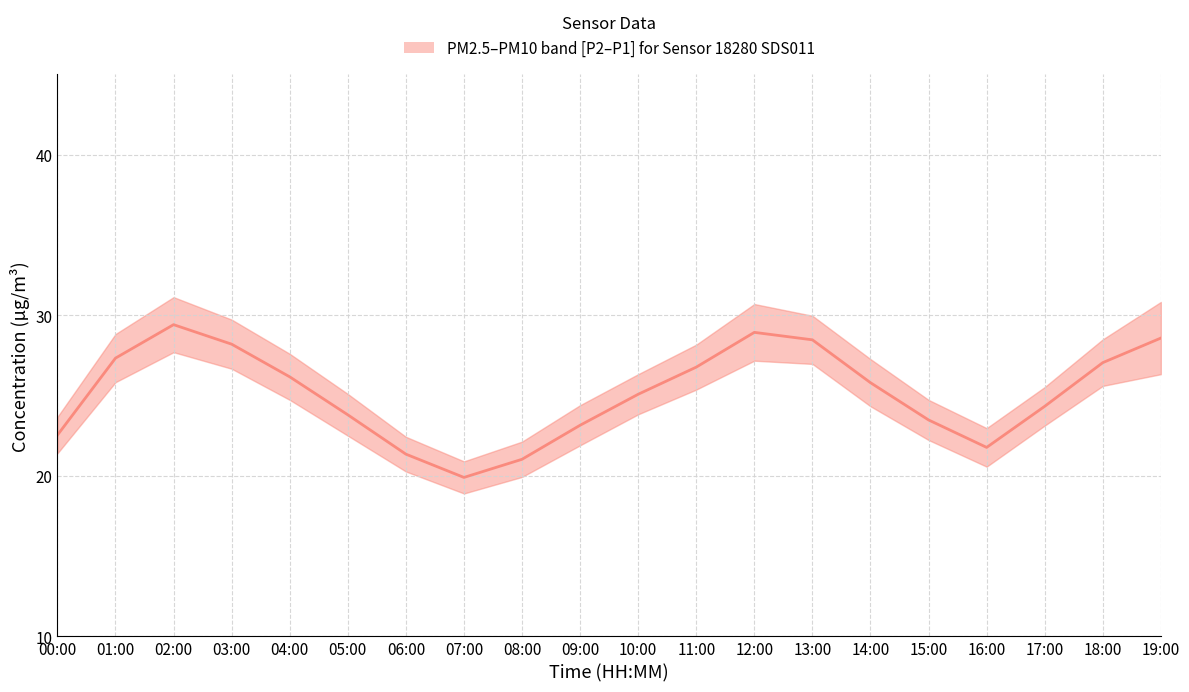

The chart shows a value of 7.7 at 18:00. True or false?

False